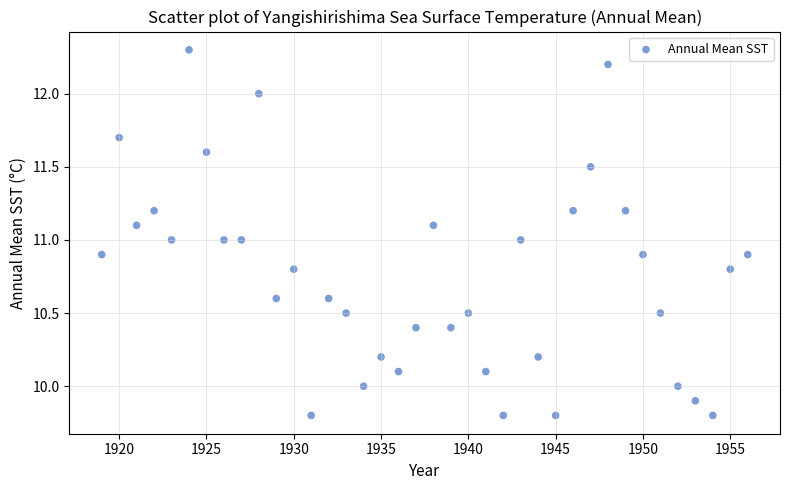

What is the range of X values (max minus min)?

37.0